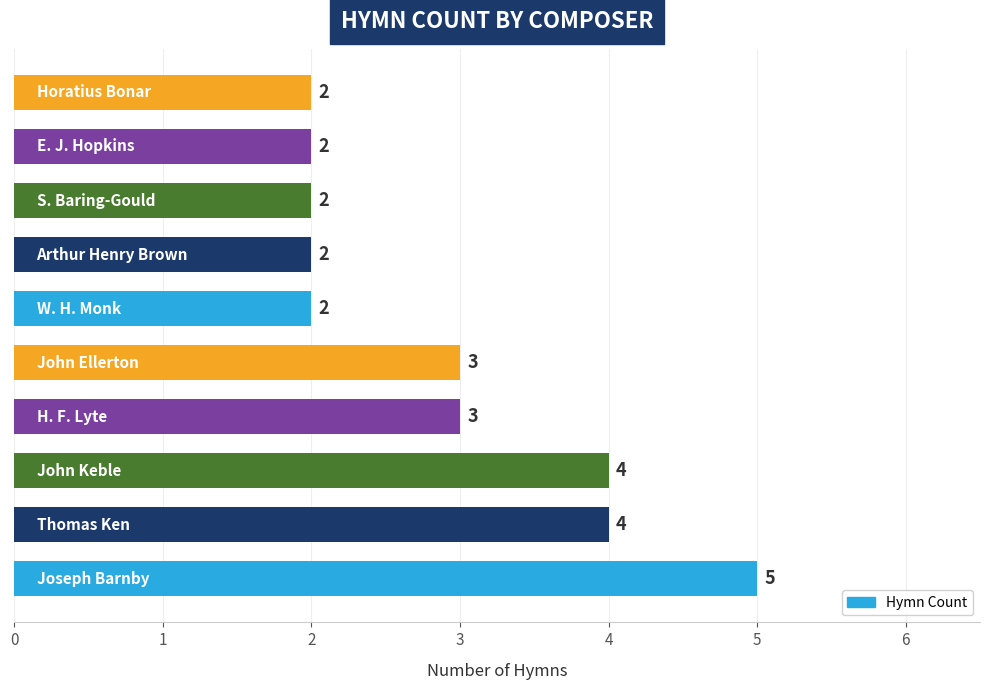

How many categories are shown in the chart?

10